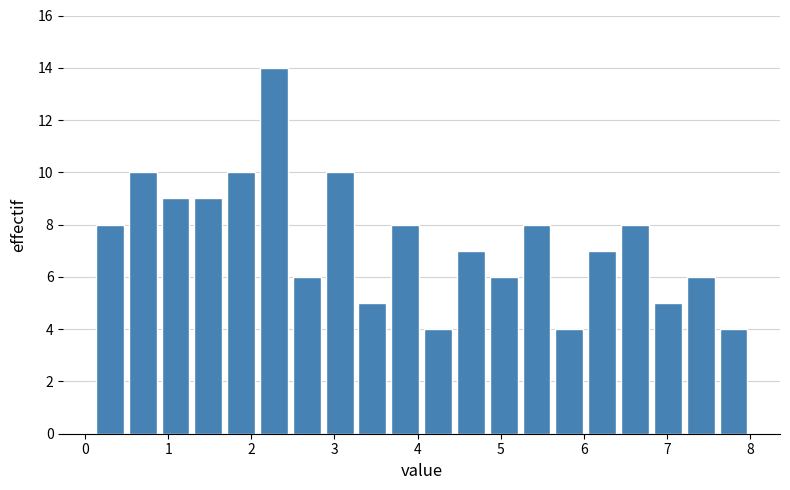

Read against the x-axis, roughly where is the centre of the tallest bar?

2.3